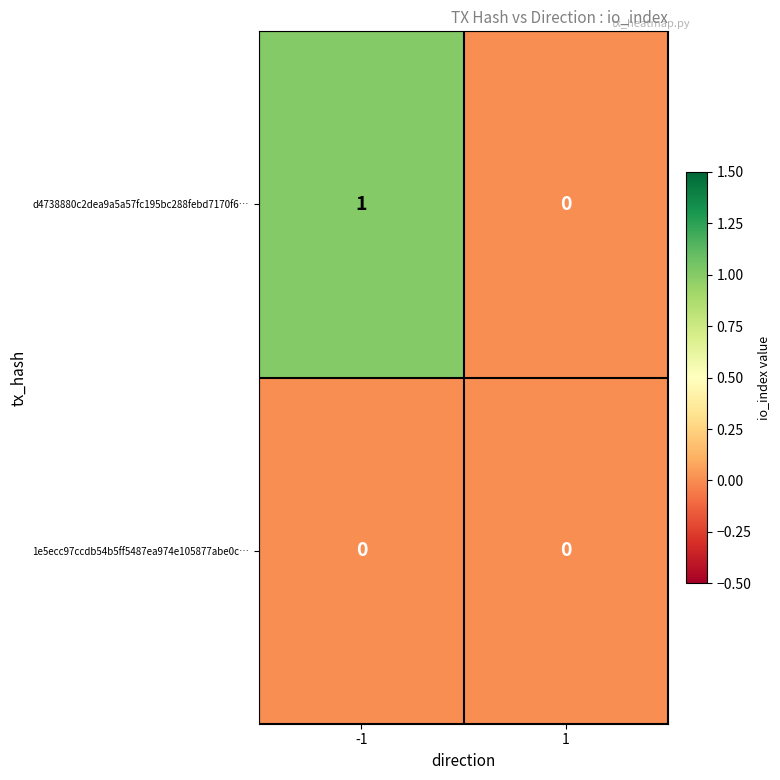

Reading right to left, extract all data points from this chart.

d4738880c2dea9a5a57fc195bc288febd7170f6…: 1=0	-1=1
1e5ecc97ccdb54b5ff5487ea974e105877abe0c…: 1=0	-1=0